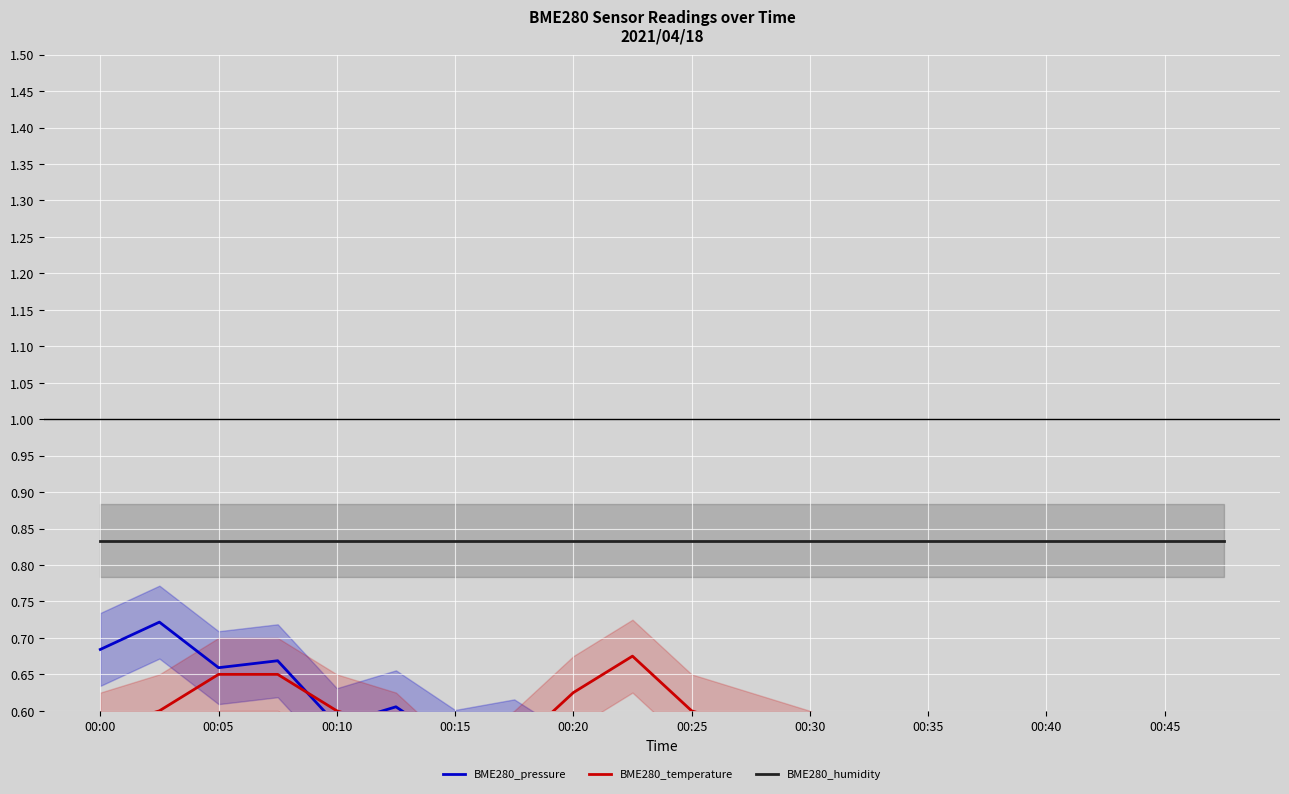

How many lines are shown in the chart?

3